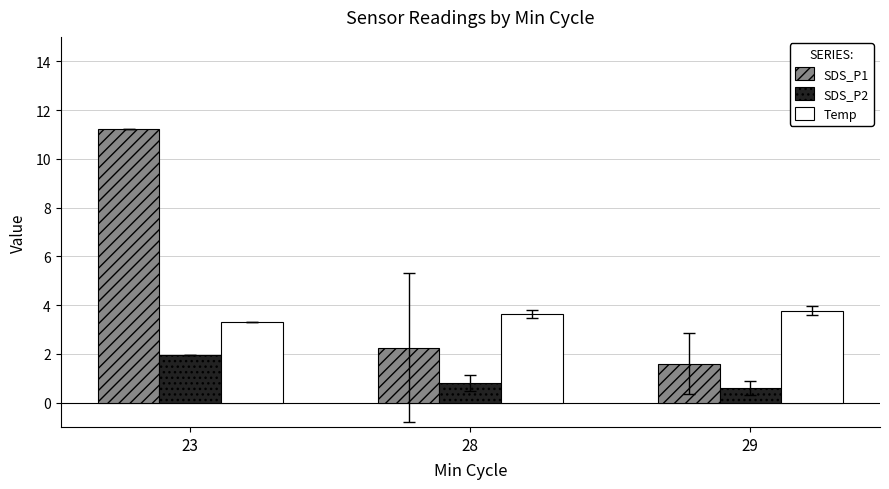

At which label does SDS_P1 reach its peak?

23